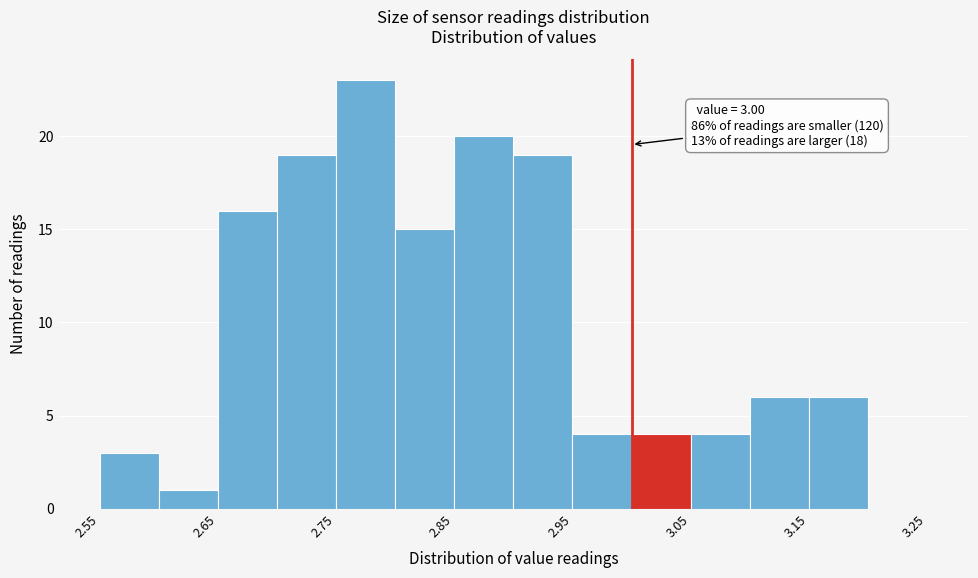

Which range on the x-axis has the tallest bar?

2.75 to 2.80